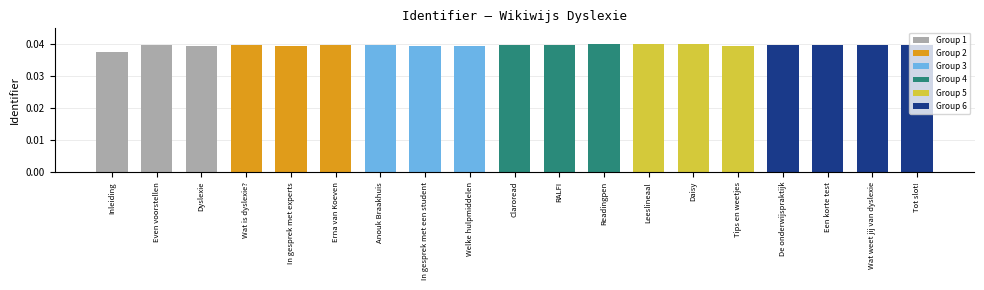

Count the values in the range 0 to 1.

19